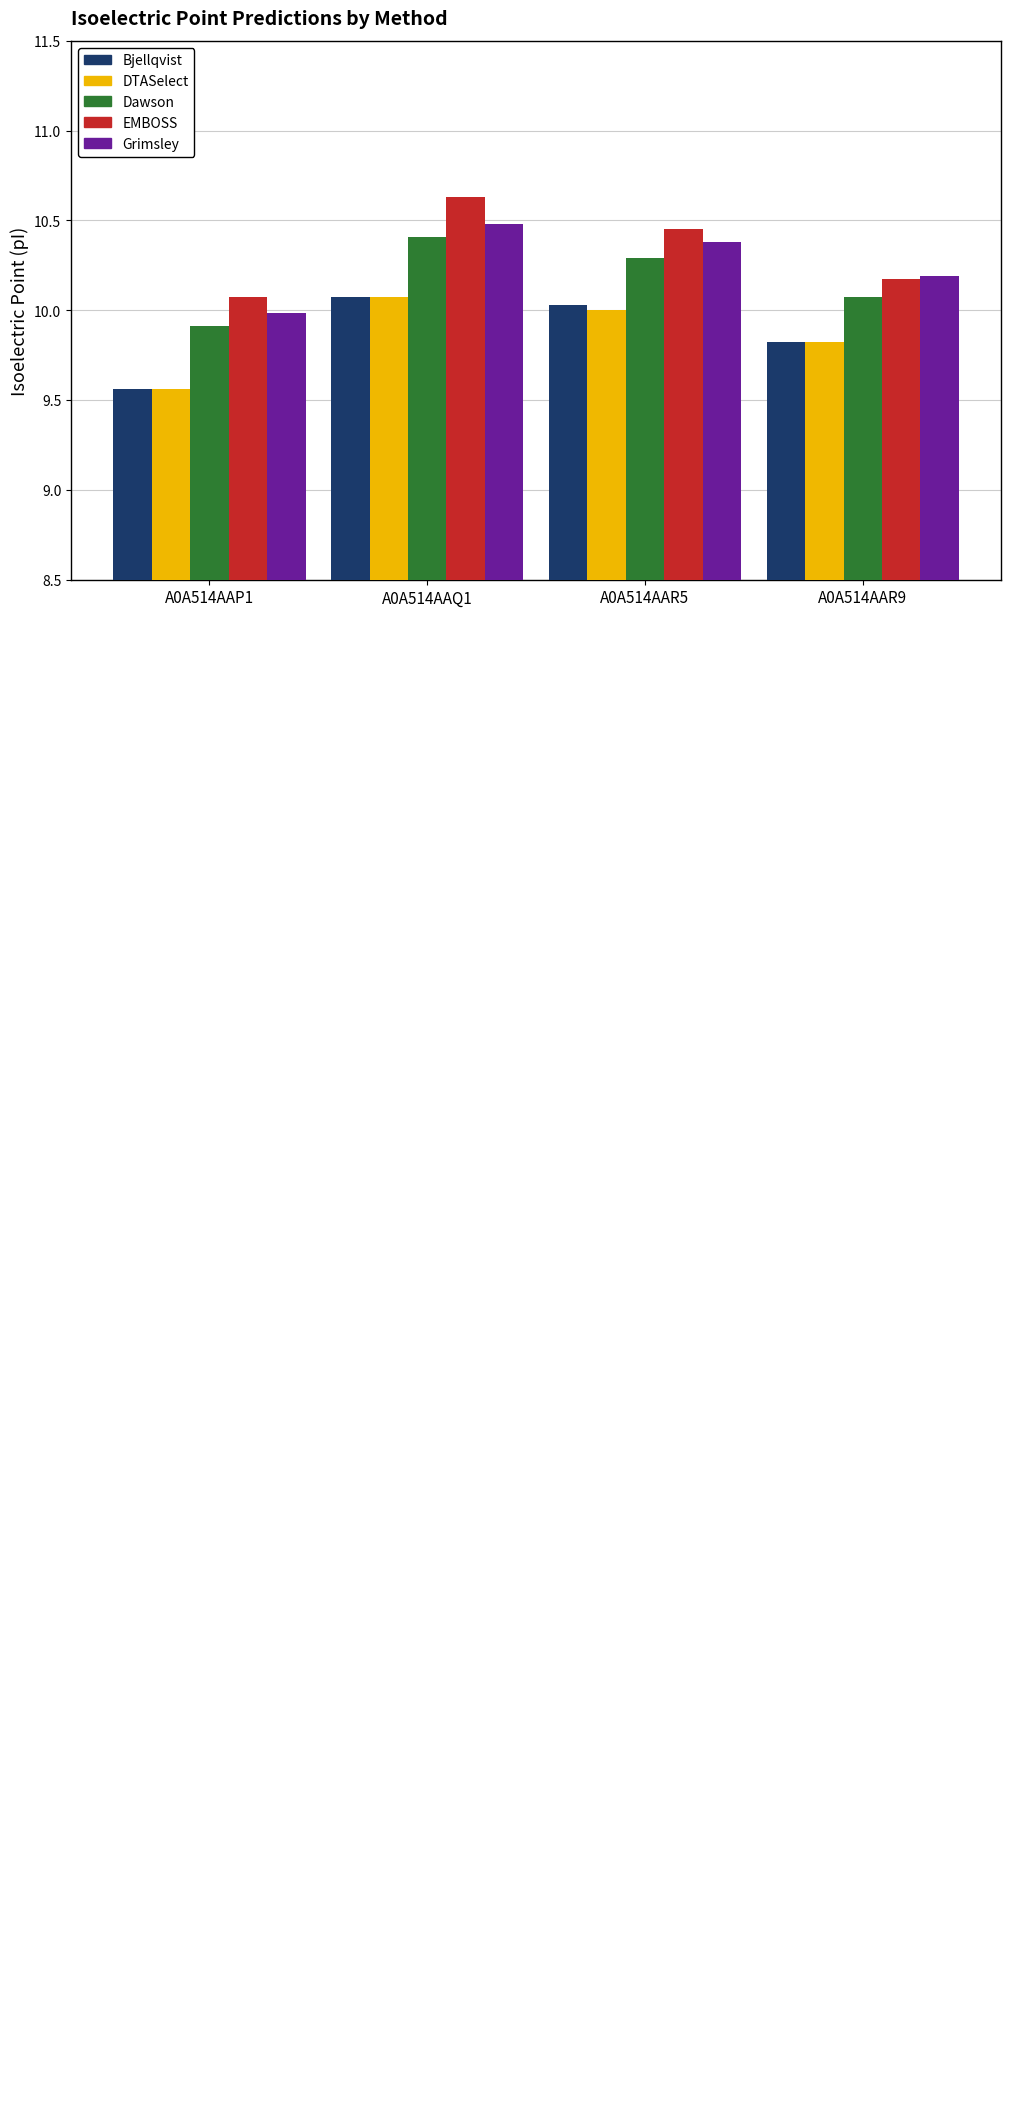

What is the total value across all series at A0A514AAQ1?

51.7